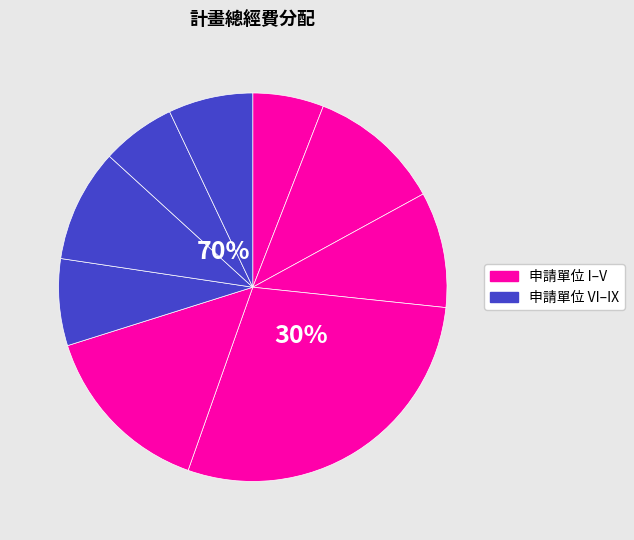

True or false: 114維多思辯001 accounts for 18% of the total.

False